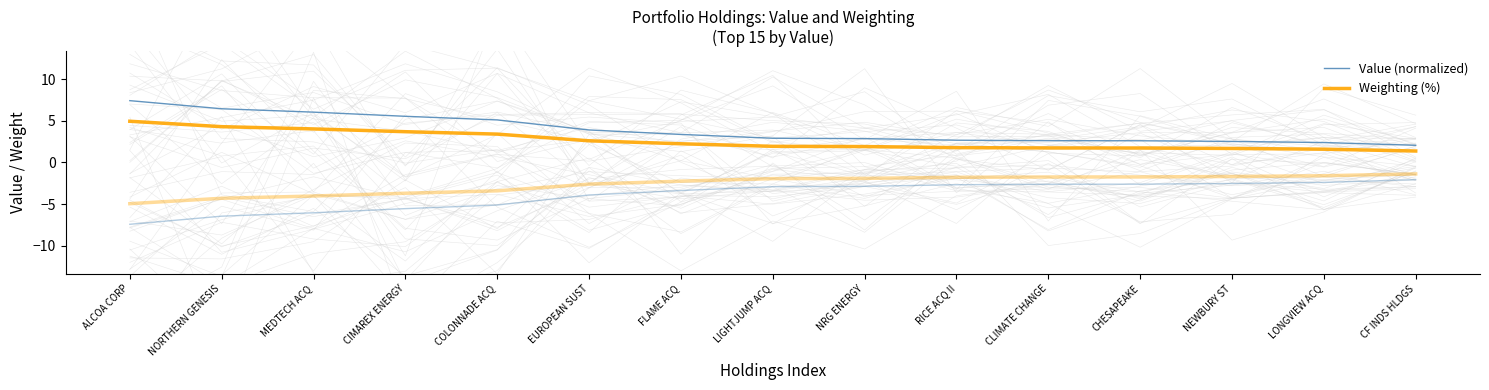

True or false: Weighting (%) and Value (normalized) cross at least once.

False